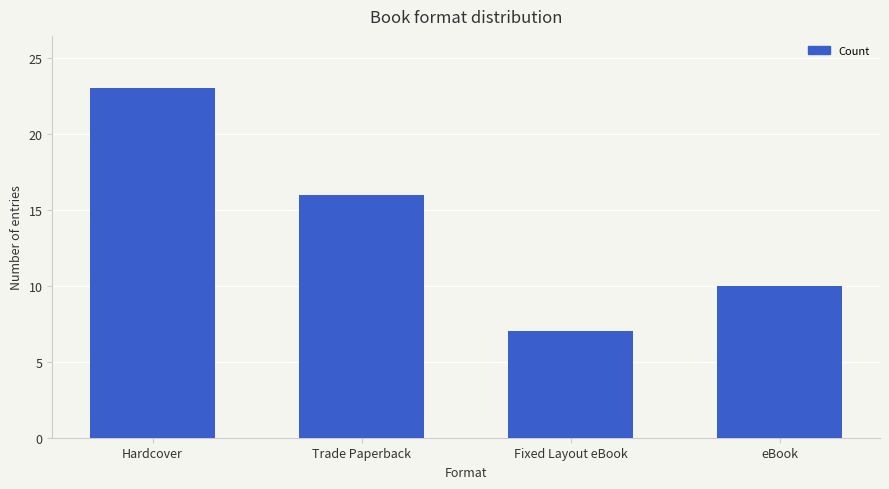

What is the minimum value shown in the chart?

7